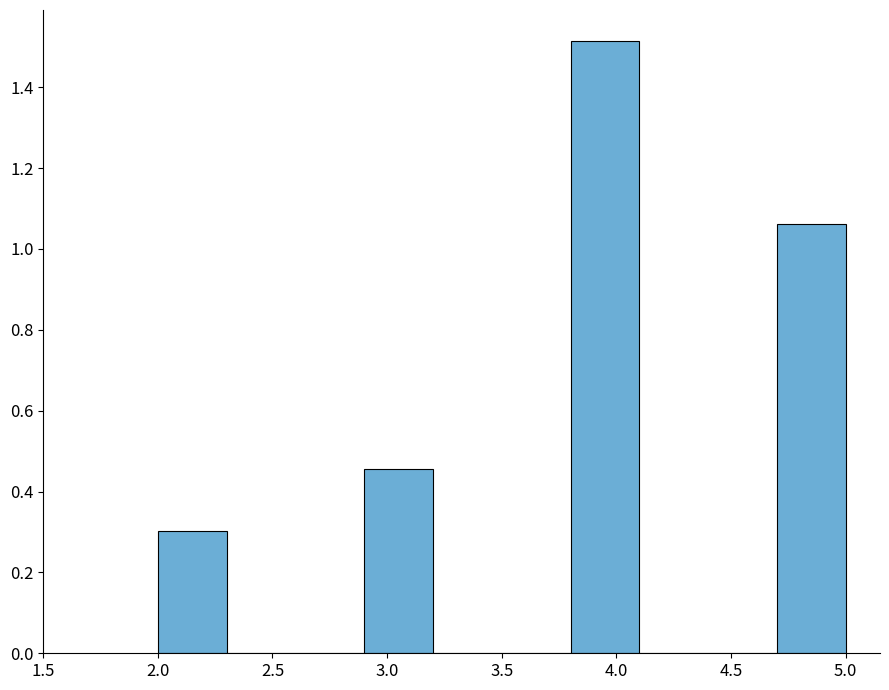

Reading left to right, transcribe this chart: for each bar, give the range it covers on the x-axis and its height. The values are not printed on the chart, so give them approximately, as read against the axis.

2.0 to 2.3: 0.30
2.3 to 2.6: 0
2.6 to 2.9: 0
2.9 to 3.2: 0.46
3.2 to 3.5: 0
3.5 to 3.8: 0
3.8 to 4.1: 1.52
4.1 to 4.4: 0
4.4 to 4.7: 0
4.7 to 5.0: 1.06